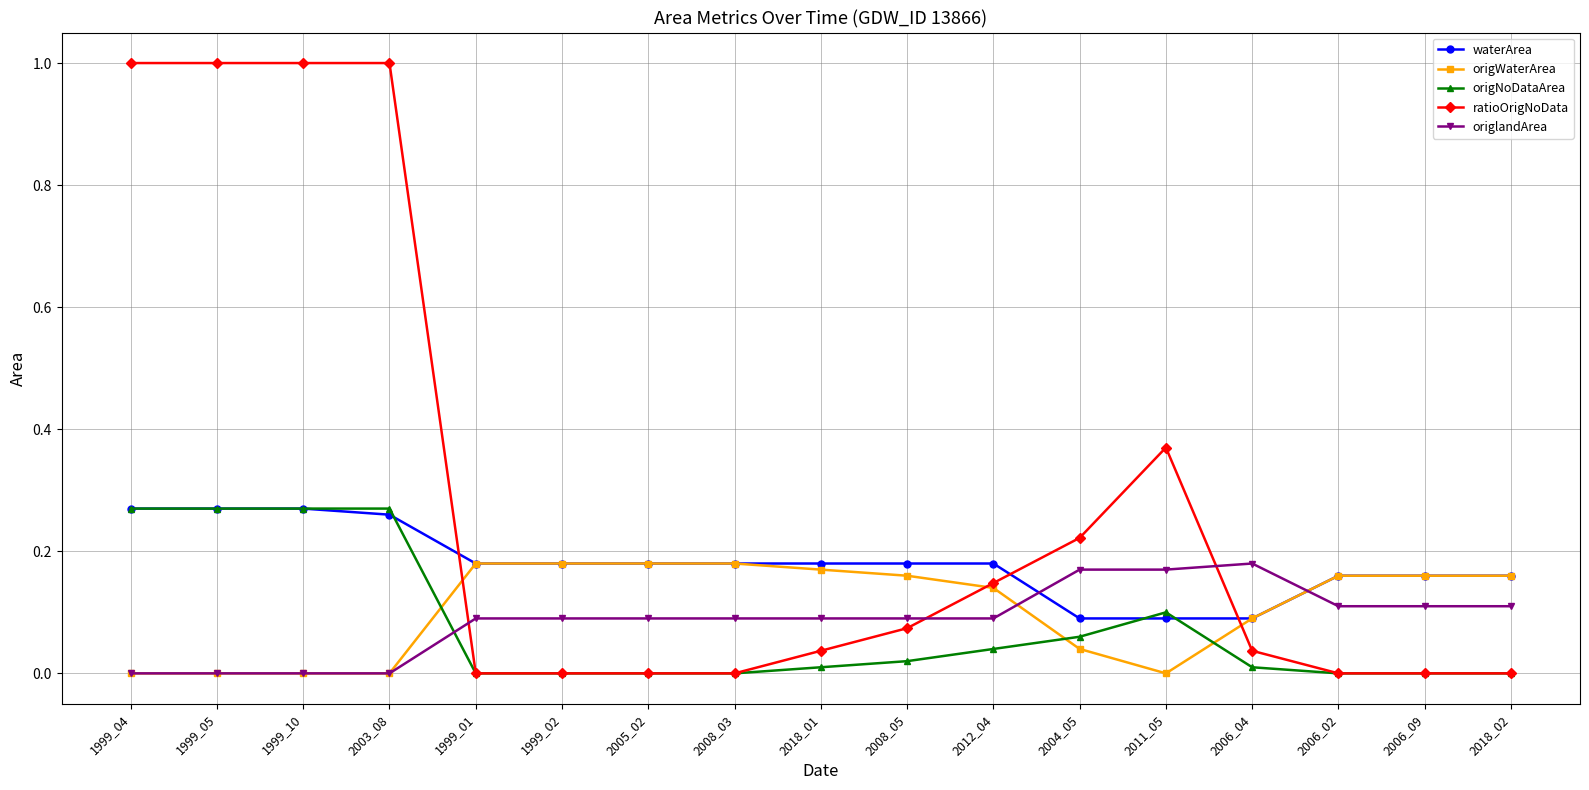

What is the label of the 3rd point from the left?

1999_10